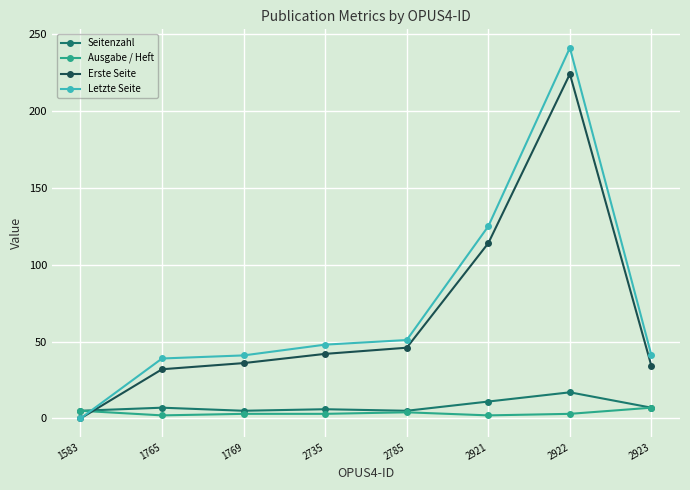

The Ausgabe / Heft series shows 3 at 1769. True or false?

True